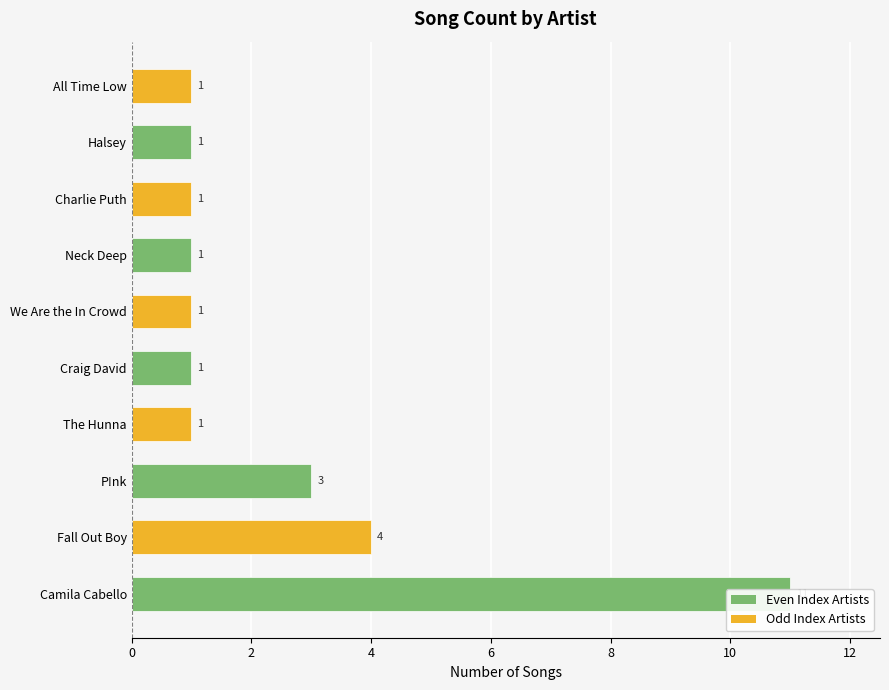

The chart shows a value of 3 at 2. True or false?

False